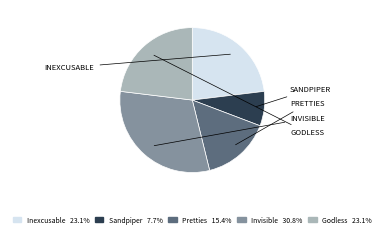

Does Pretties account for over 50% of the chart?

No